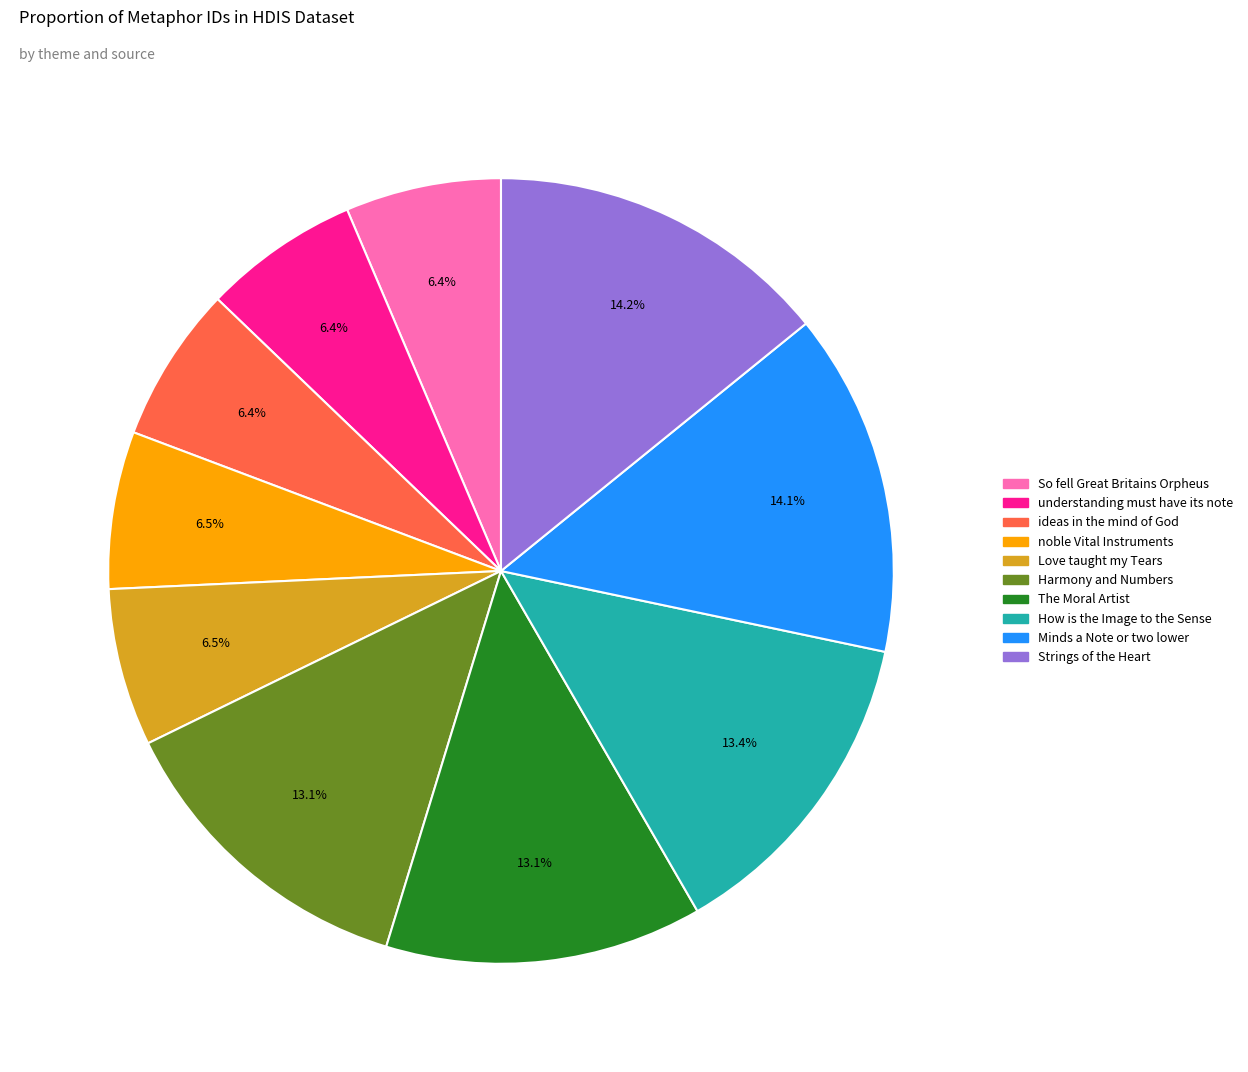

Is there any slice that represents more than half of the pie?

No